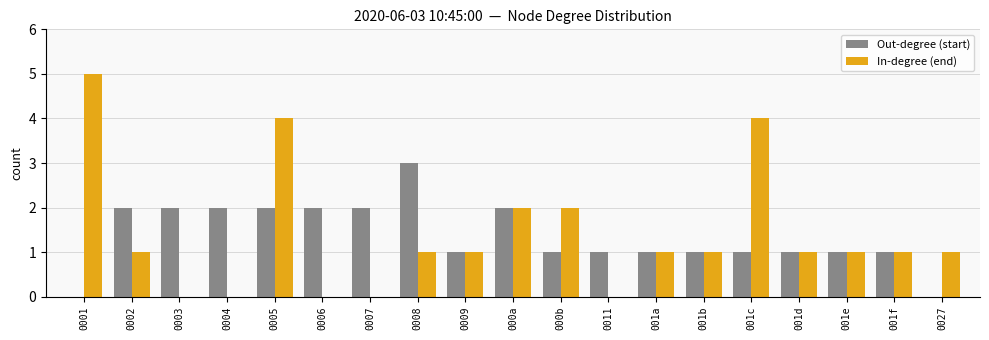

At which category is the sum across all series the highest?

0005